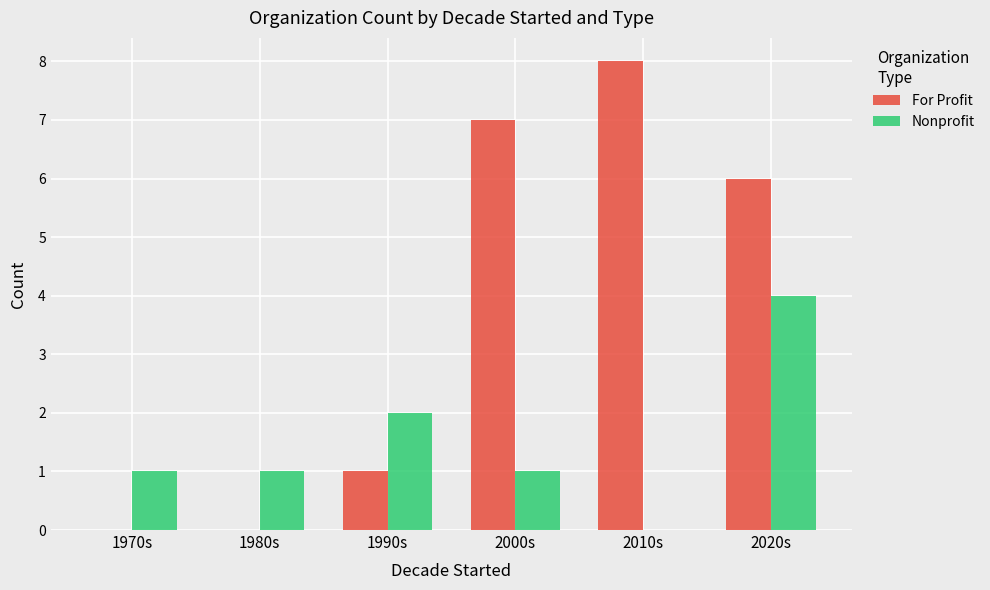

Count the Nonprofit values in the range 1 to 2.

4